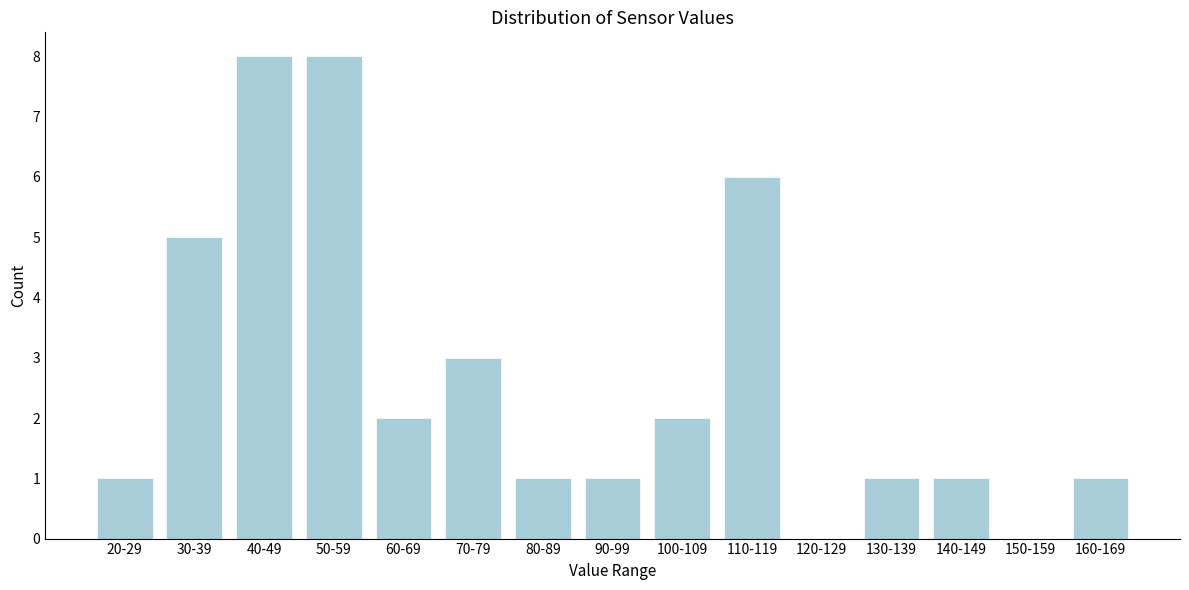

Reading left to right, what are all the values shown in this chart?

20-29=1	30-39=5	40-49=8	50-59=8	60-69=2	70-79=3	80-89=1	90-99=1	100-109=2	110-119=6	120-129=0	130-139=1	140-149=1	150-159=0	160-169=1